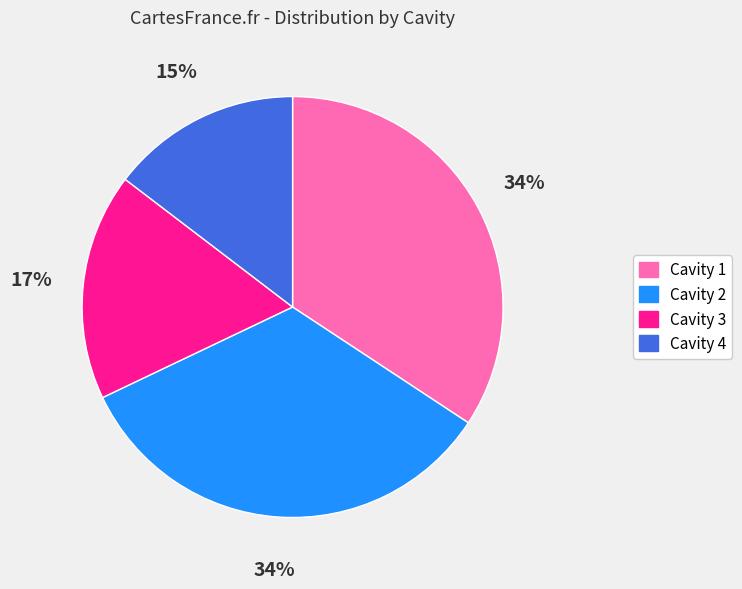

Does Cavity 2 account for over 50% of the chart?

No